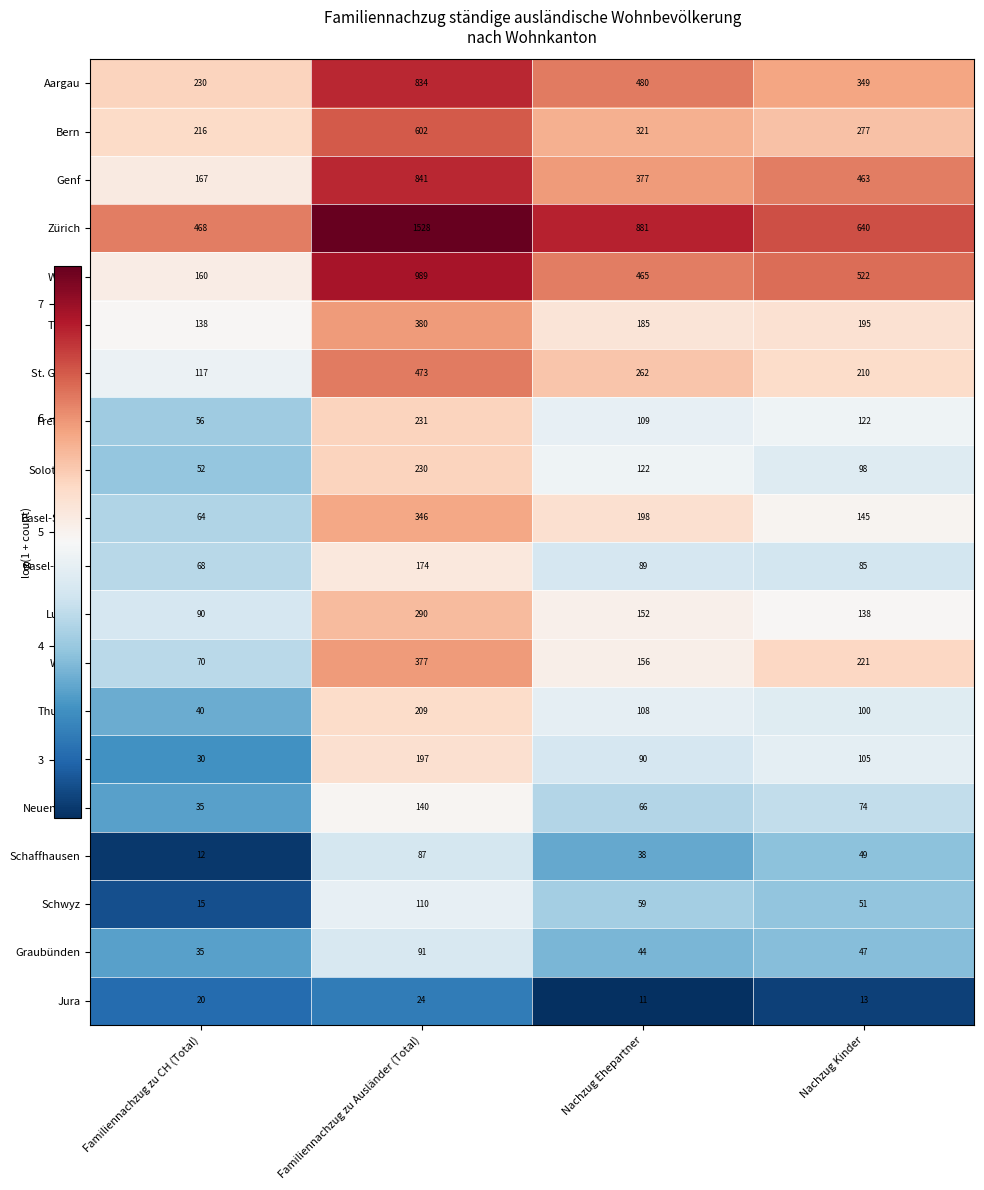

What is the sum of all Genf values?

1848